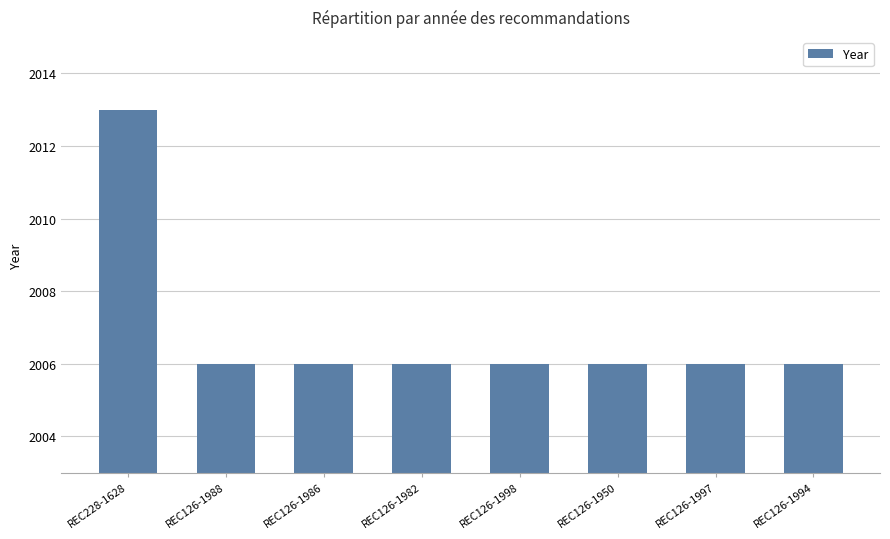

What is the difference between the maximum and minimum values?

7